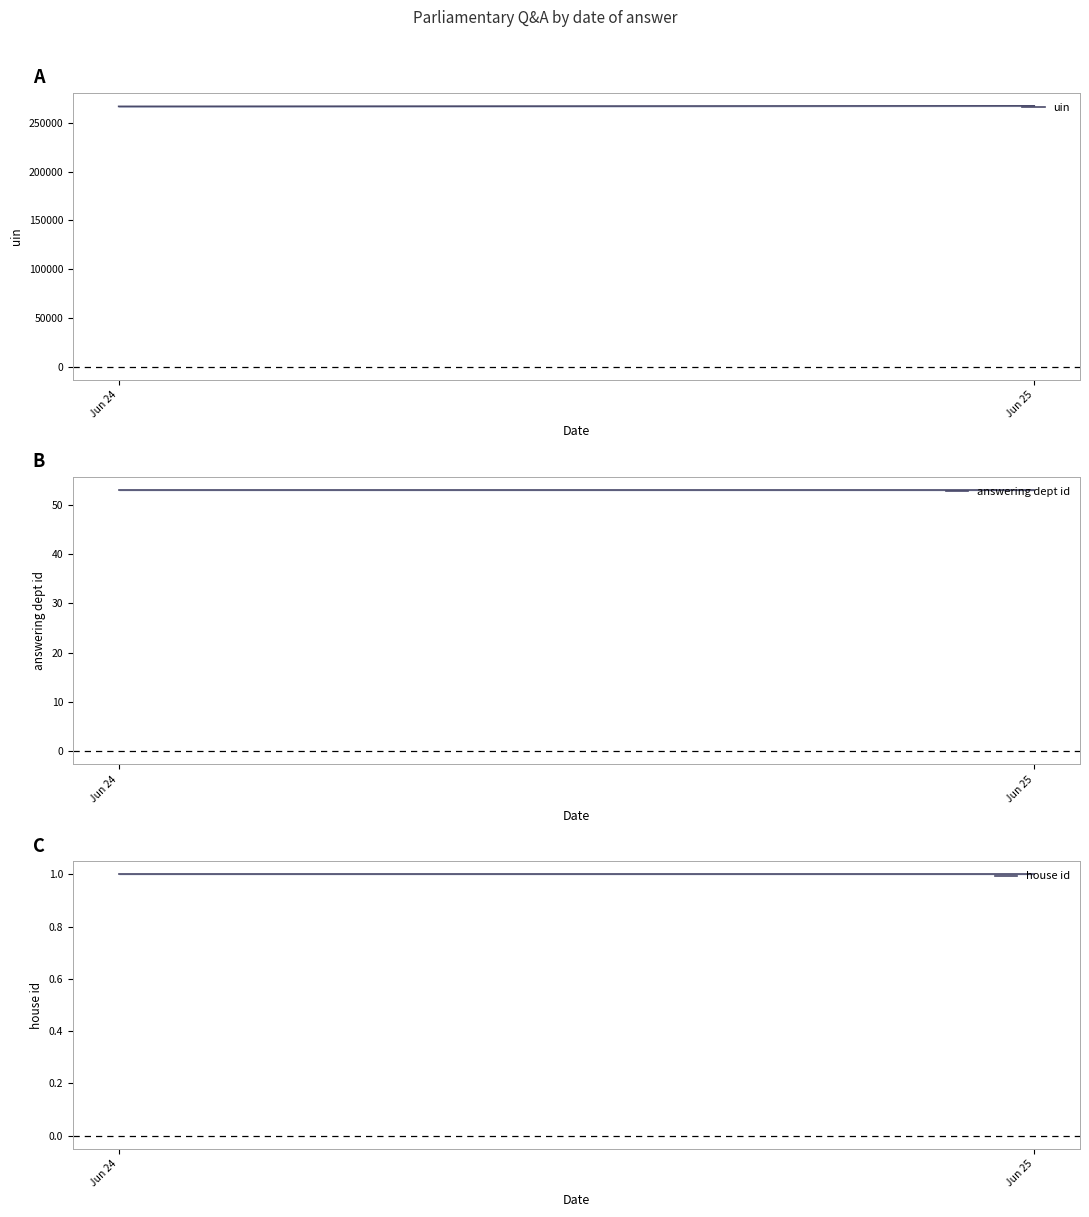

What is the maximum value shown in the chart?

267283.0